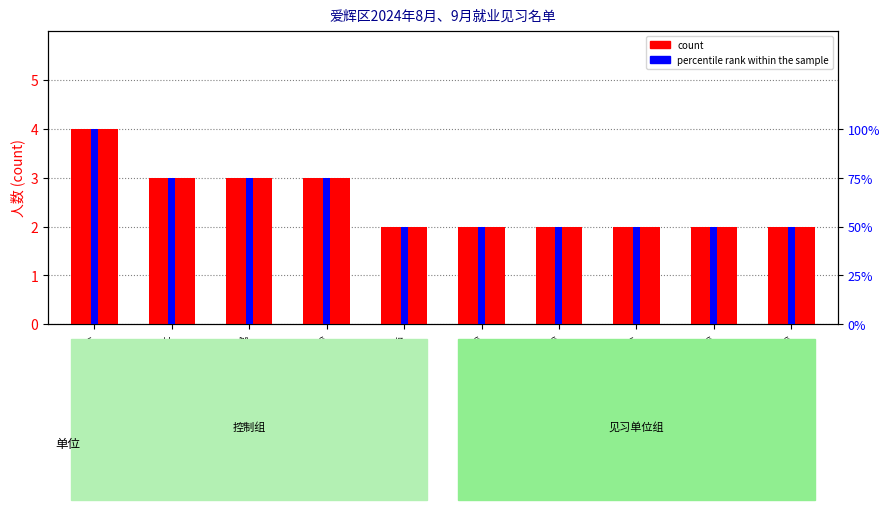

Is the value of percentile rank within the sample at 爱辉区档案馆 greater than the value of count at 爱辉区档案馆?

Yes